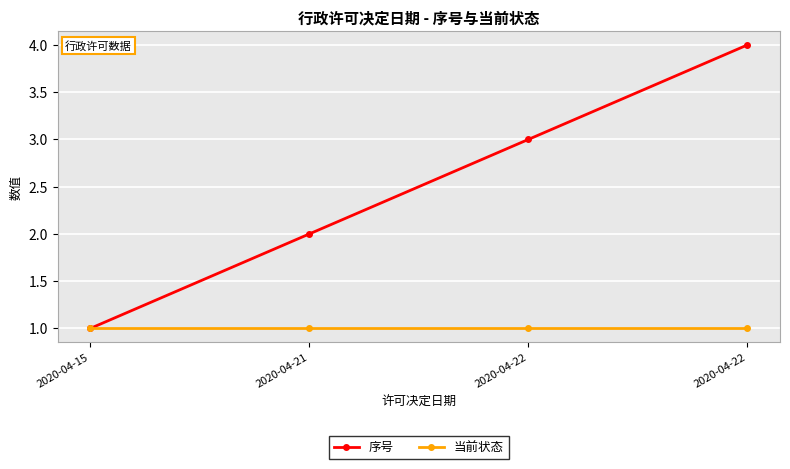

Rank the series by their average value, from highest to lowest.

序号, 当前状态